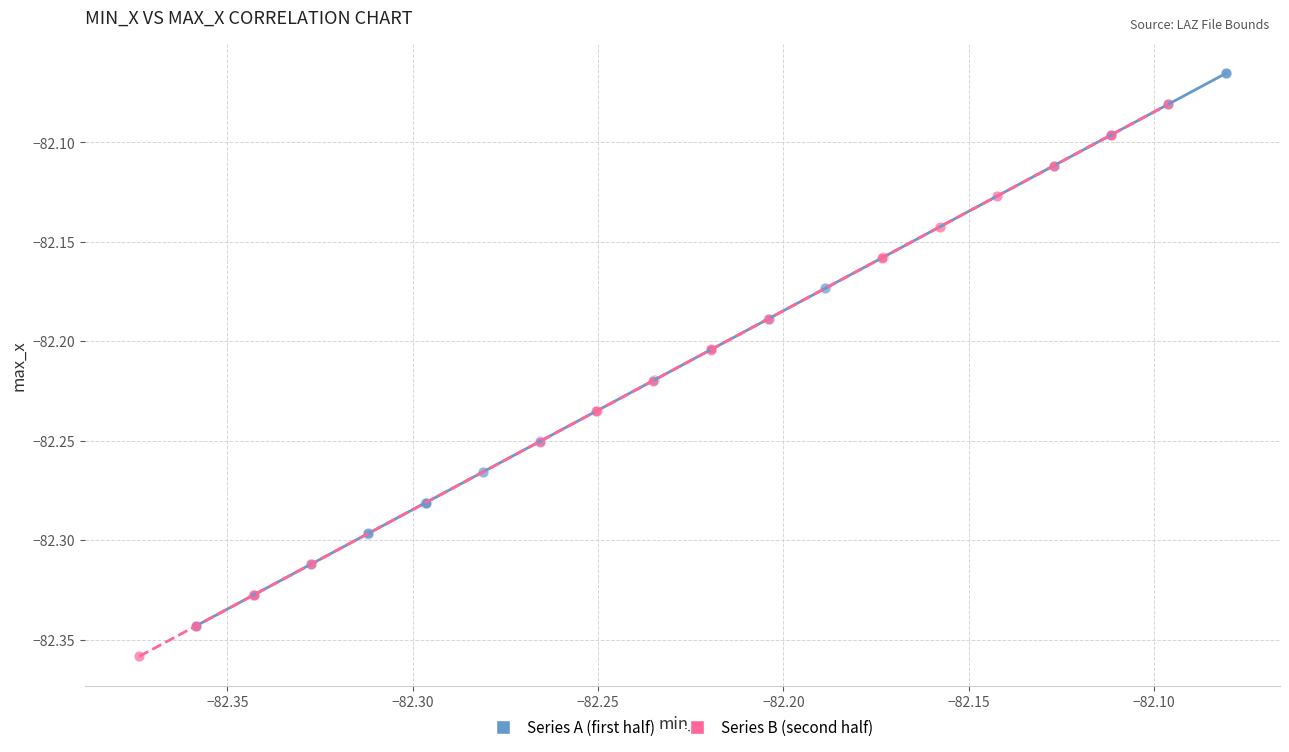

Which series reaches the minimum Y coordinate?

Series B (second half)